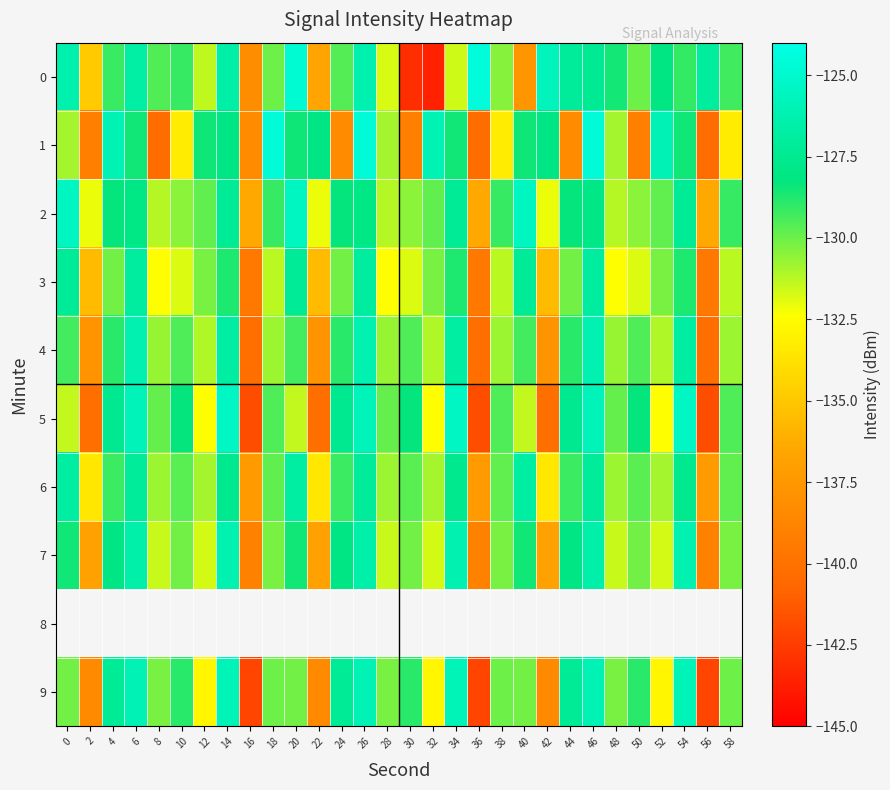

The 6 series shows -78.8 at 22. True or false?

False